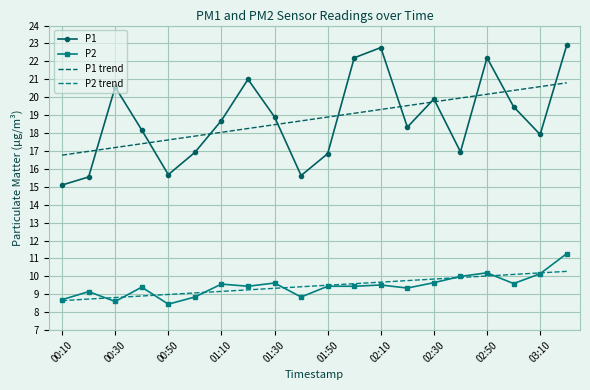

What is the maximum value for P1 trend?

20.8